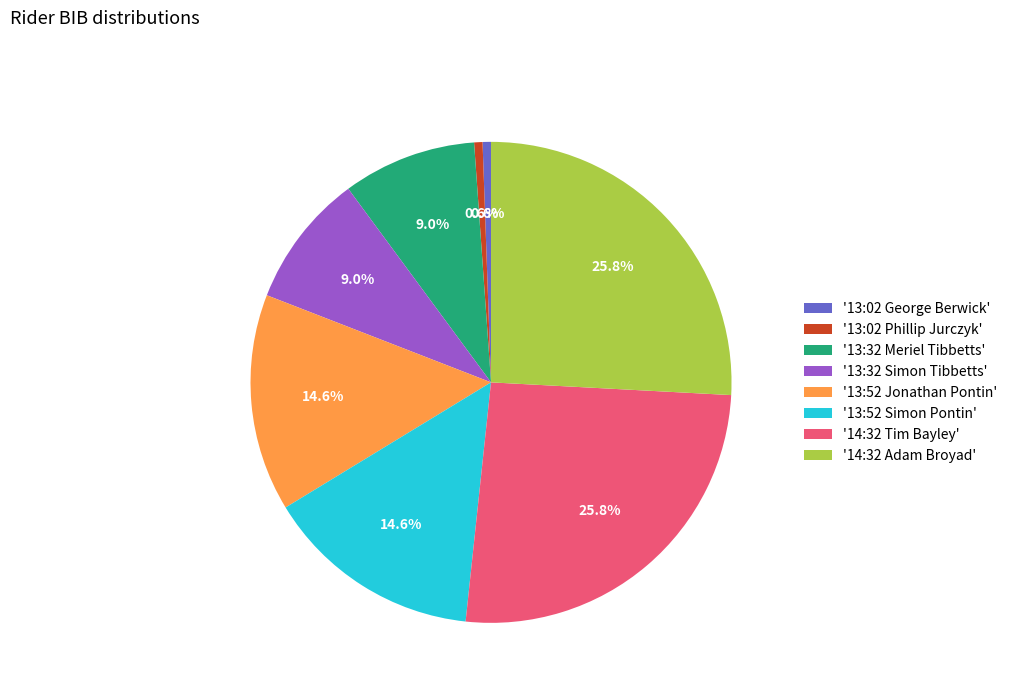

Do '13:32 Simon Tibbetts' and '13:52 Jonathan Pontin' together represent more than half of the pie?

No